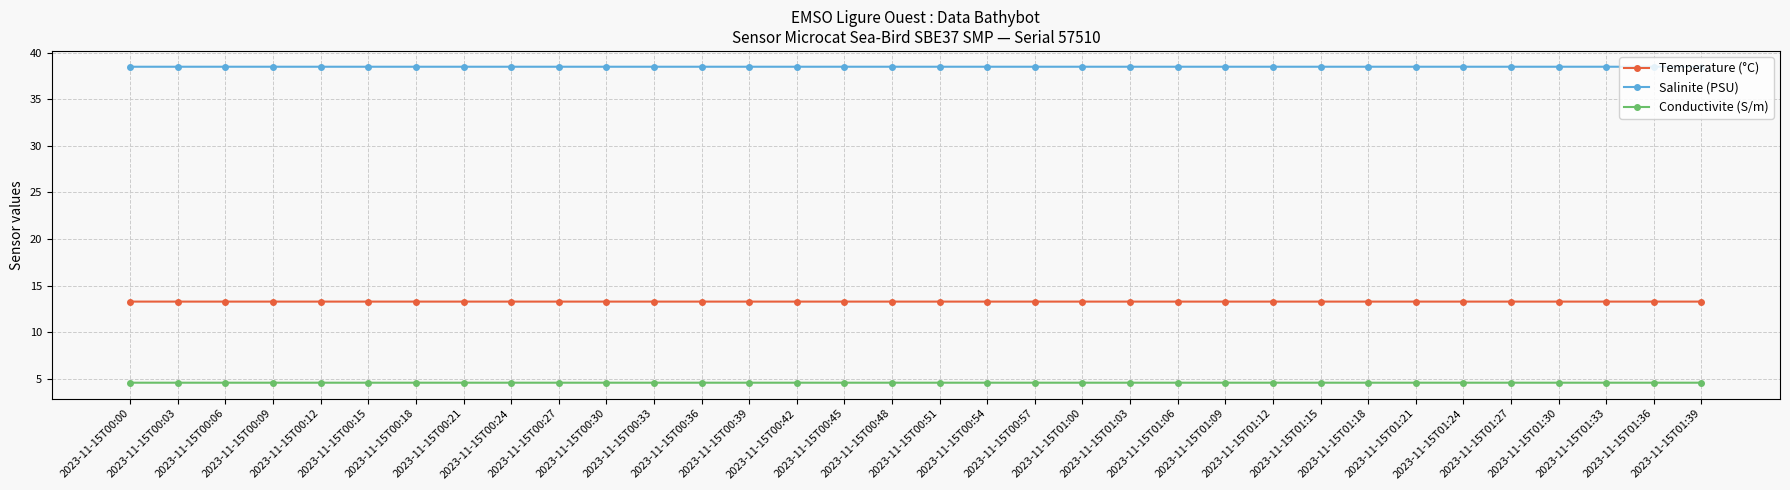

What position from the left is 2023-11-15T00:30?

11